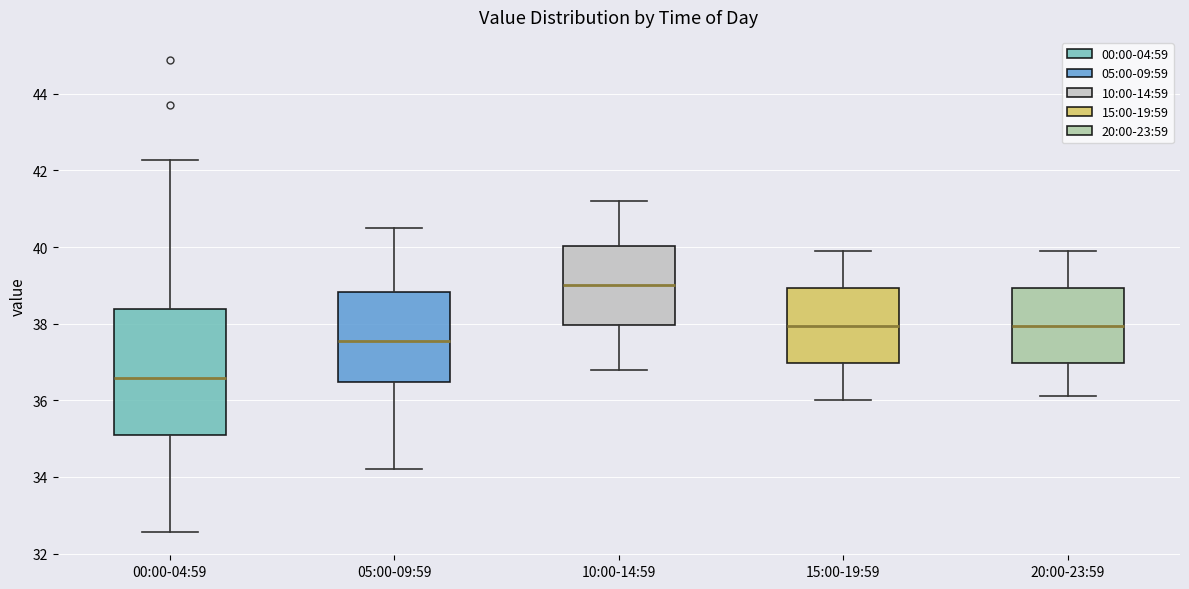

Which box's median line is the lowest?

00:00-04:59